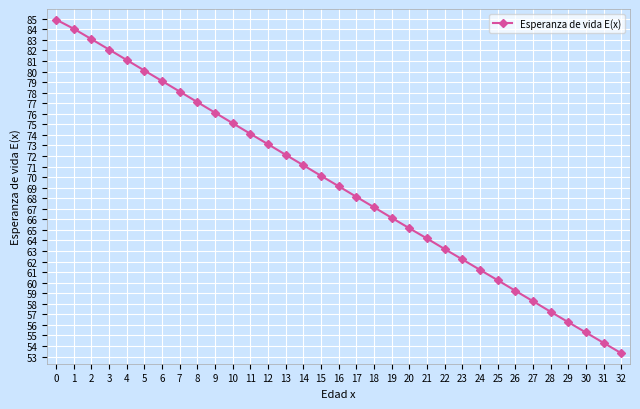

Read the value at 0.

84.9